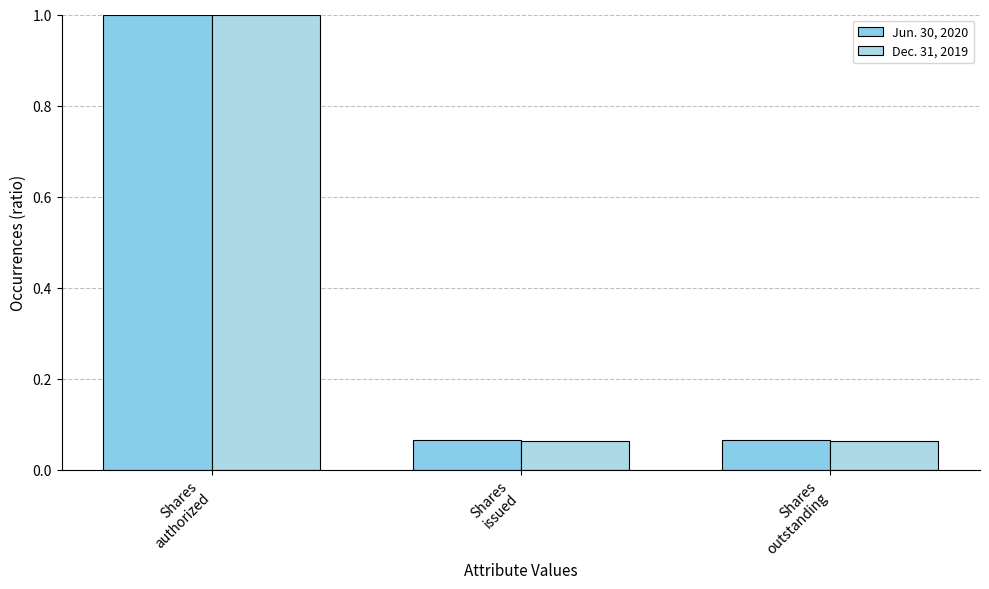

What is the smallest value displayed?

0.1